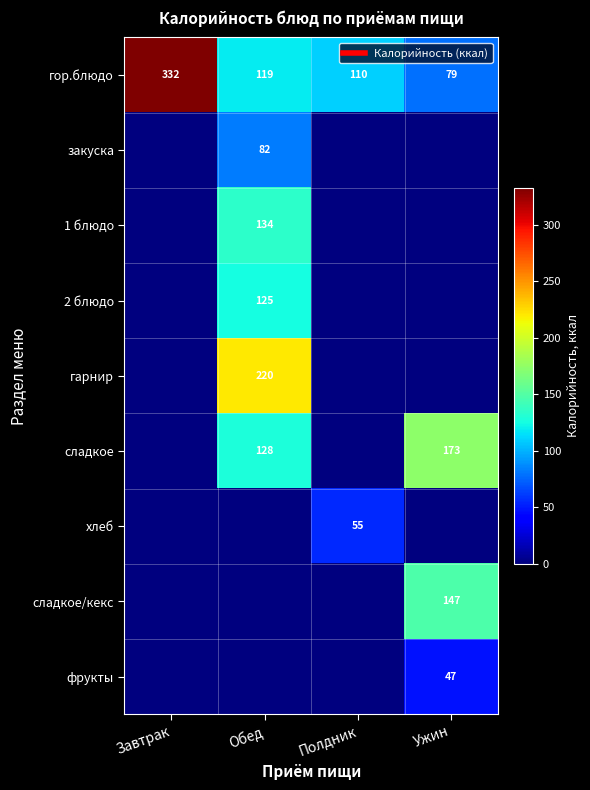

What is the maximum value for фрукты?

47.0